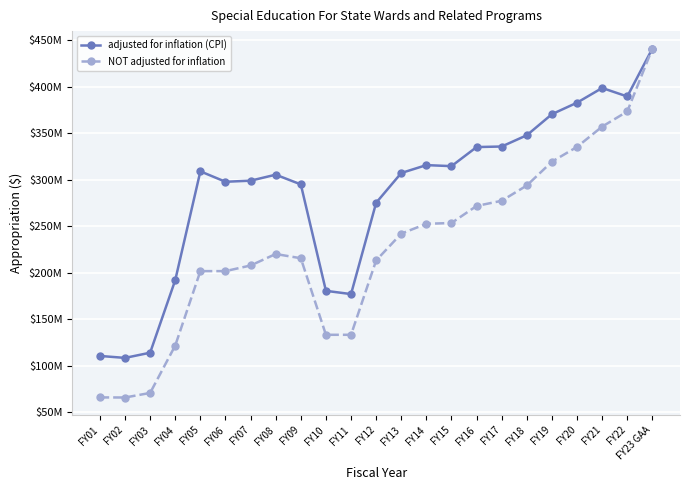

Where is the first local maximum for adjusted for inflation (CPI)?

FY05